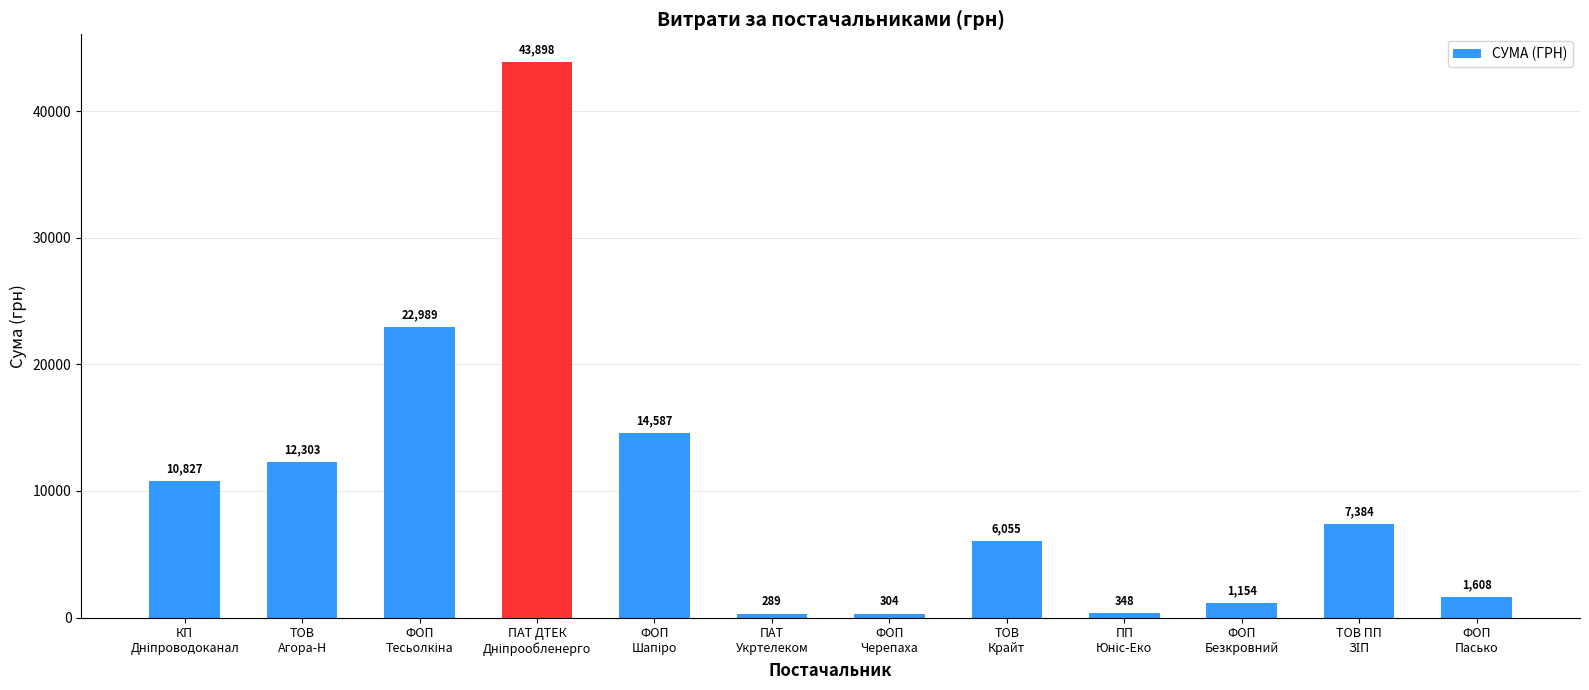

What is the smallest value displayed?

288.8